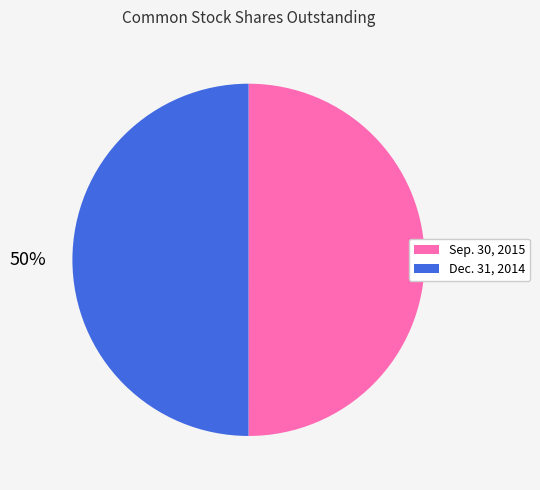

To the nearest percent, what is the combined percentage of Dec. 31, 2014 and Sep. 30, 2015?

100%